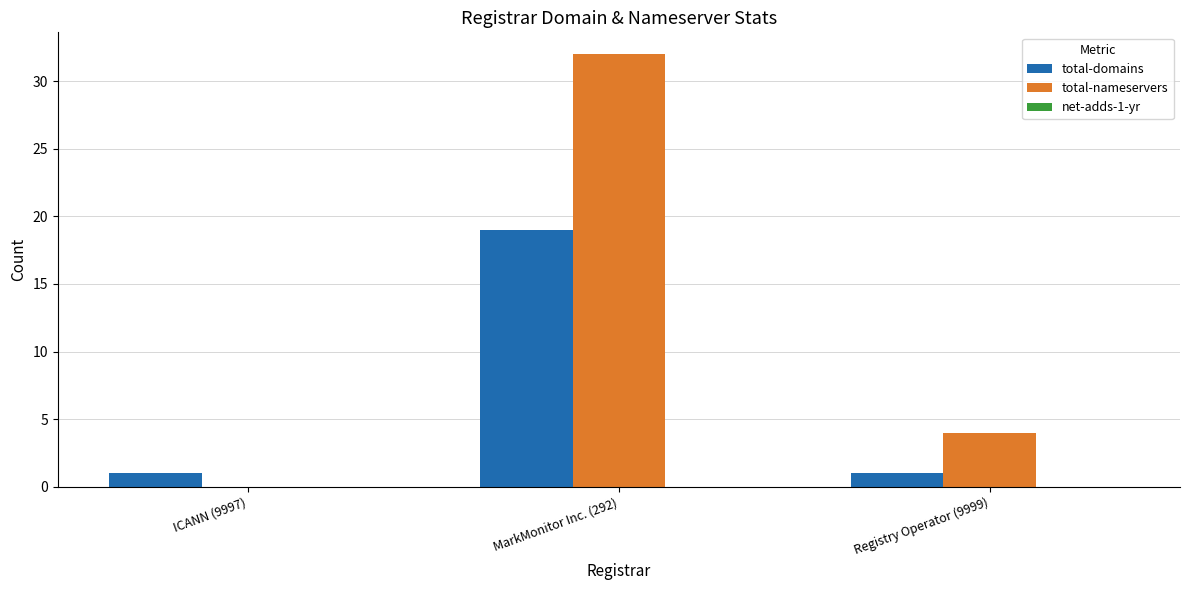

At which category is the sum across all series the highest?

MarkMonitor Inc. (292)